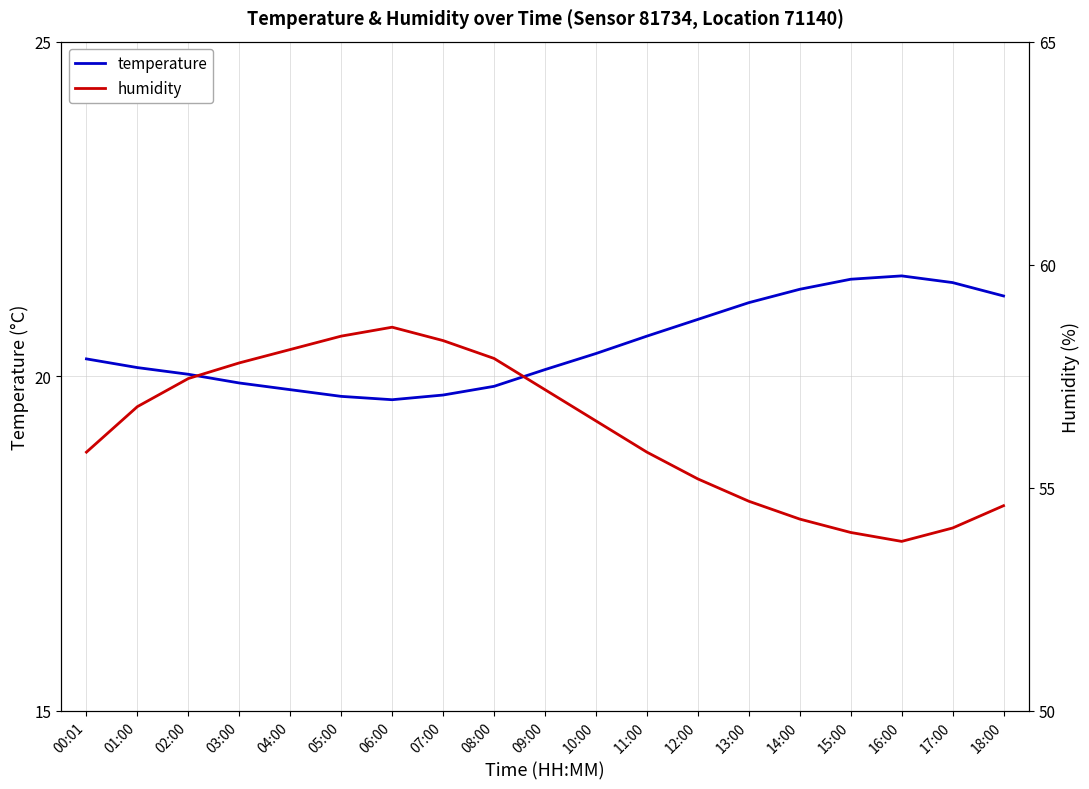

At 09:00, list the series in order from largest to smallest.

humidity, temperature